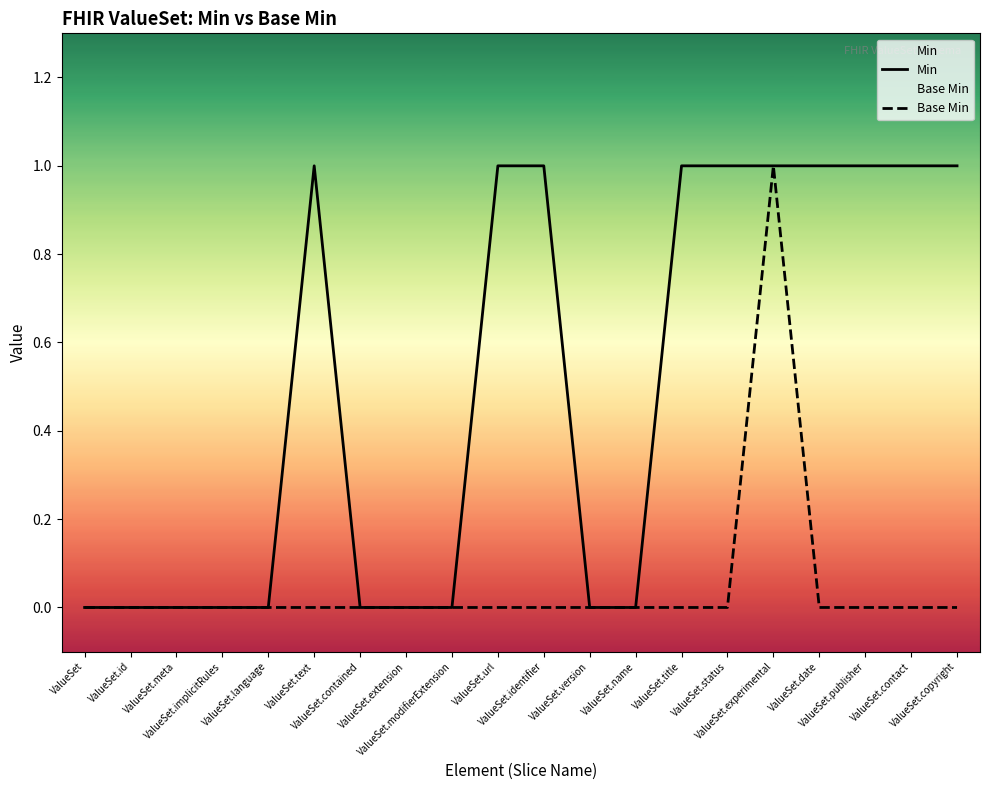

How many Min values are between 0 and 1?

20